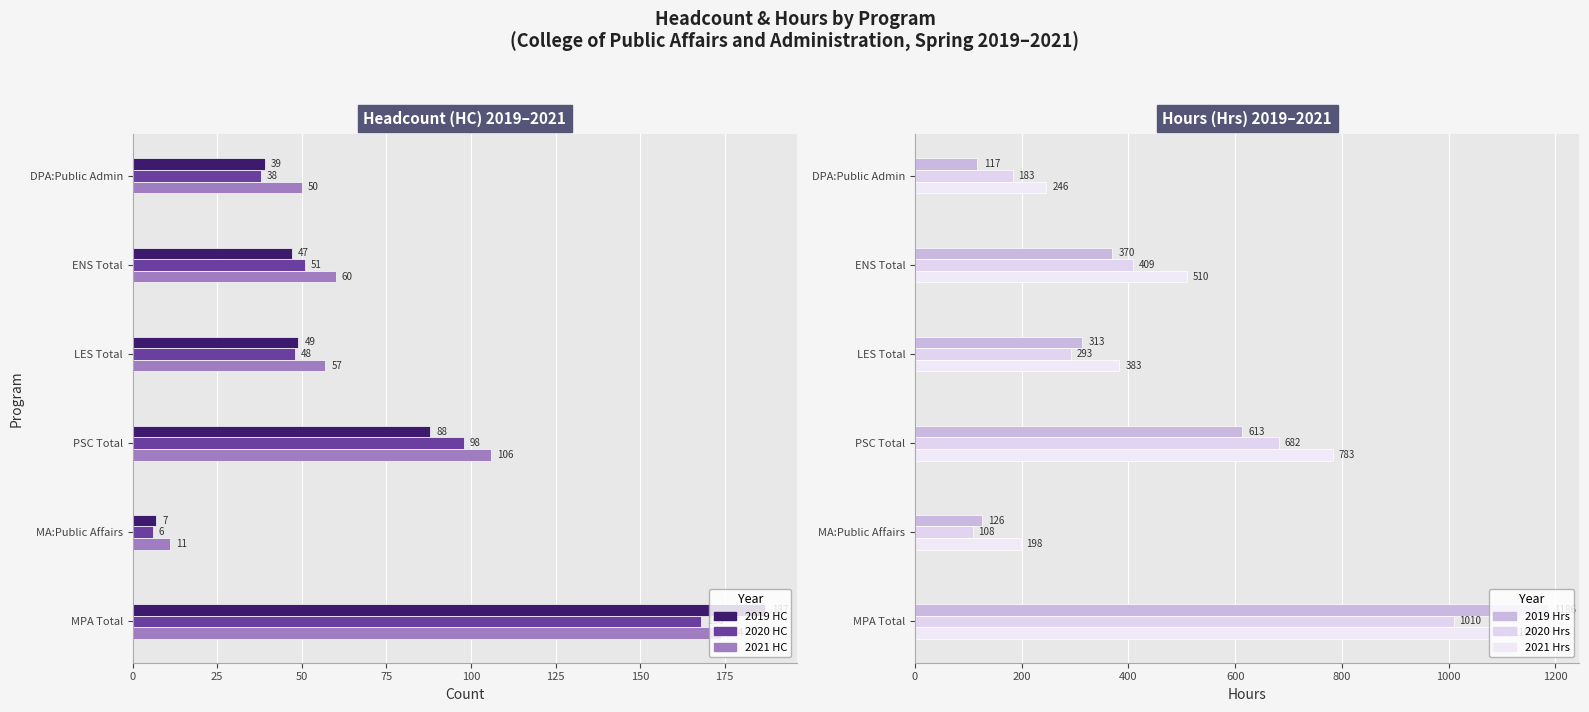

What is the lowest value of the 2019 HC series?

7